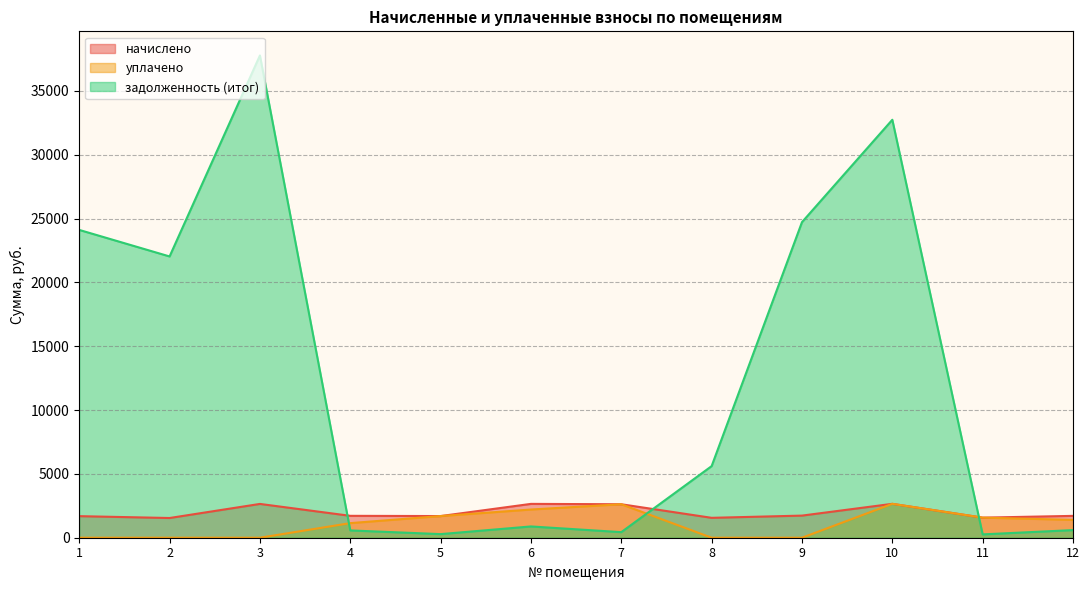

Where is the first local maximum for задолженность (итог)?

3